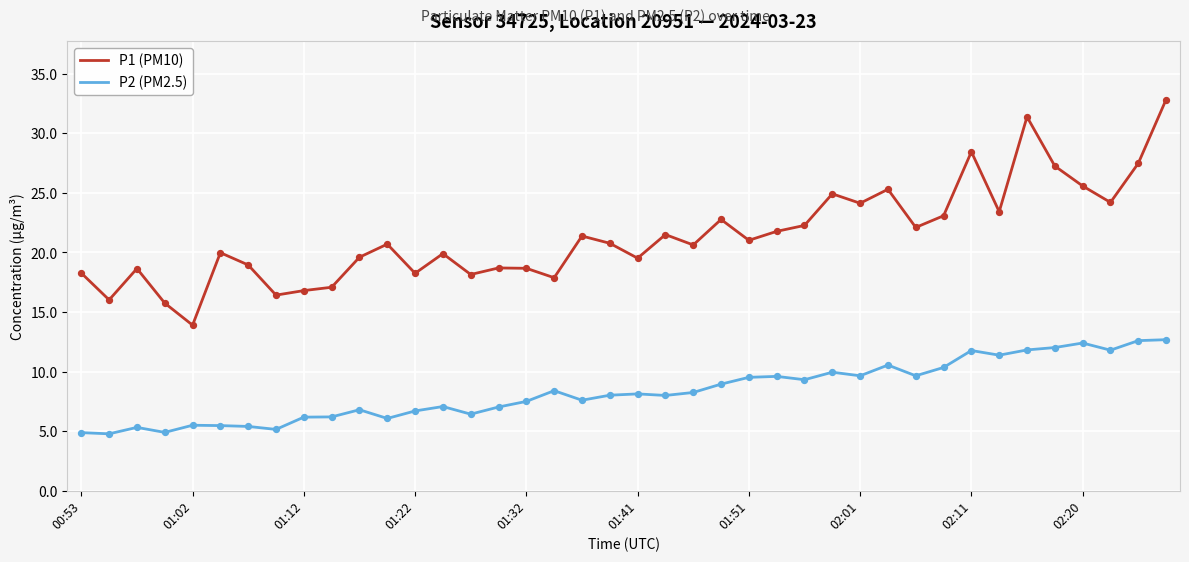

Which series has the largest total across all categories?

P1 (PM10)